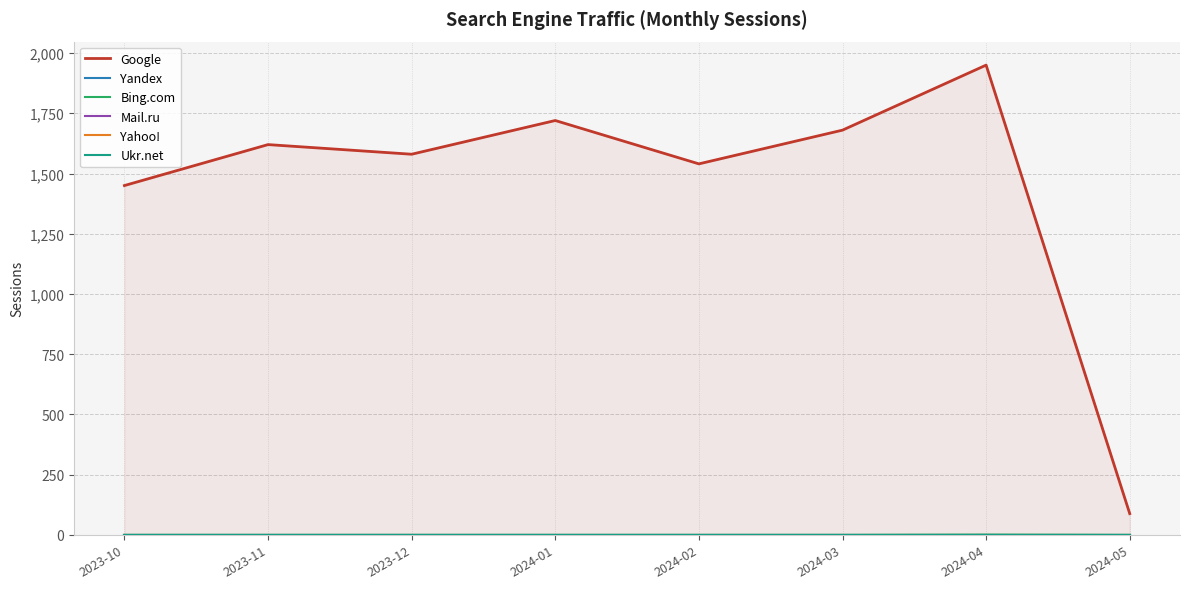

Which series has the widest spread of values?

Google